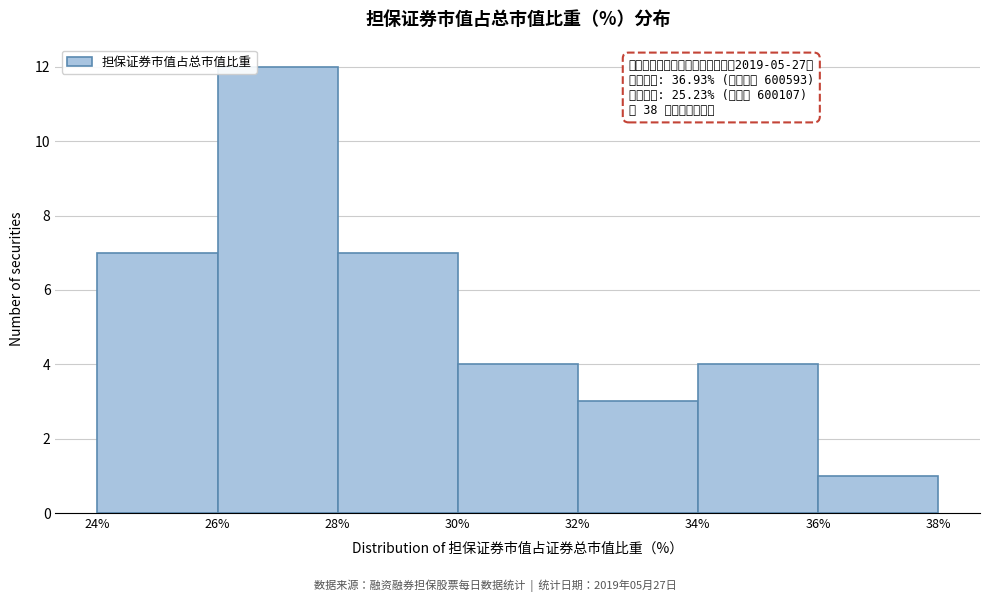

Which range on the x-axis has the tallest bar?

26% to 28%